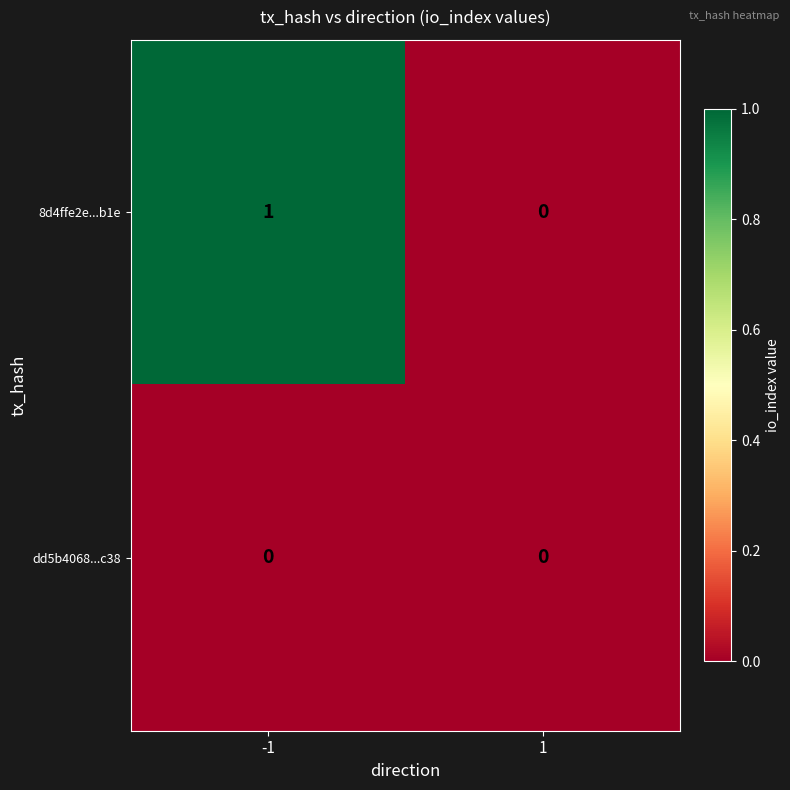

Reading left to right, list all the values displayed in this chart.

8d4ffe2e...b1e: 1	0
dd5b4068...c38: 0	0